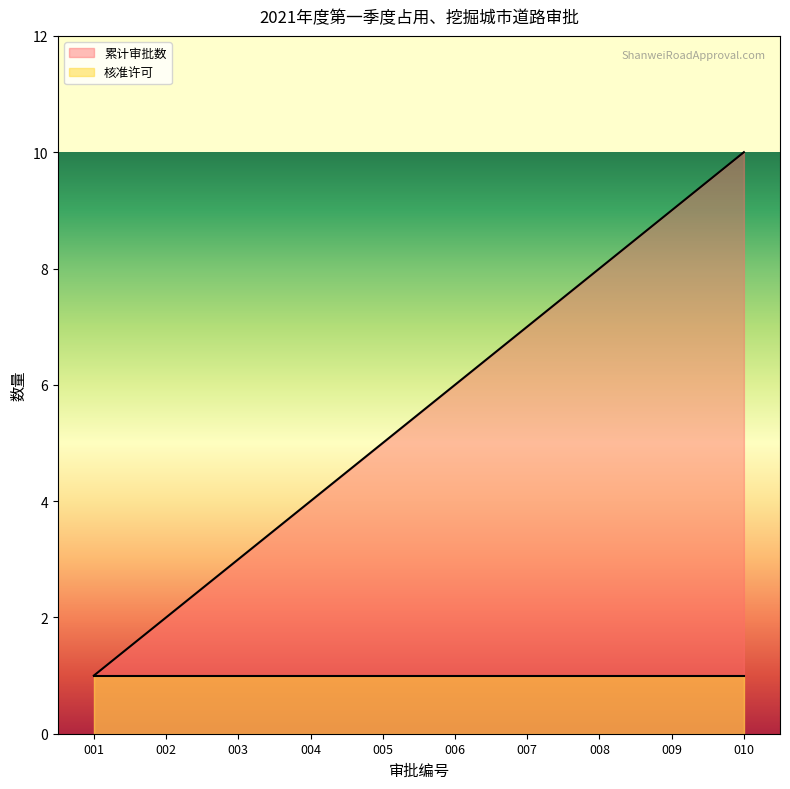

What is the sum of the values at 005 and 004?

9